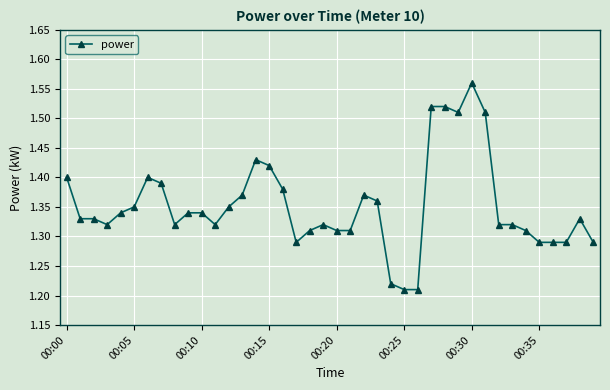

Count the values in the range 1 to 2.

40